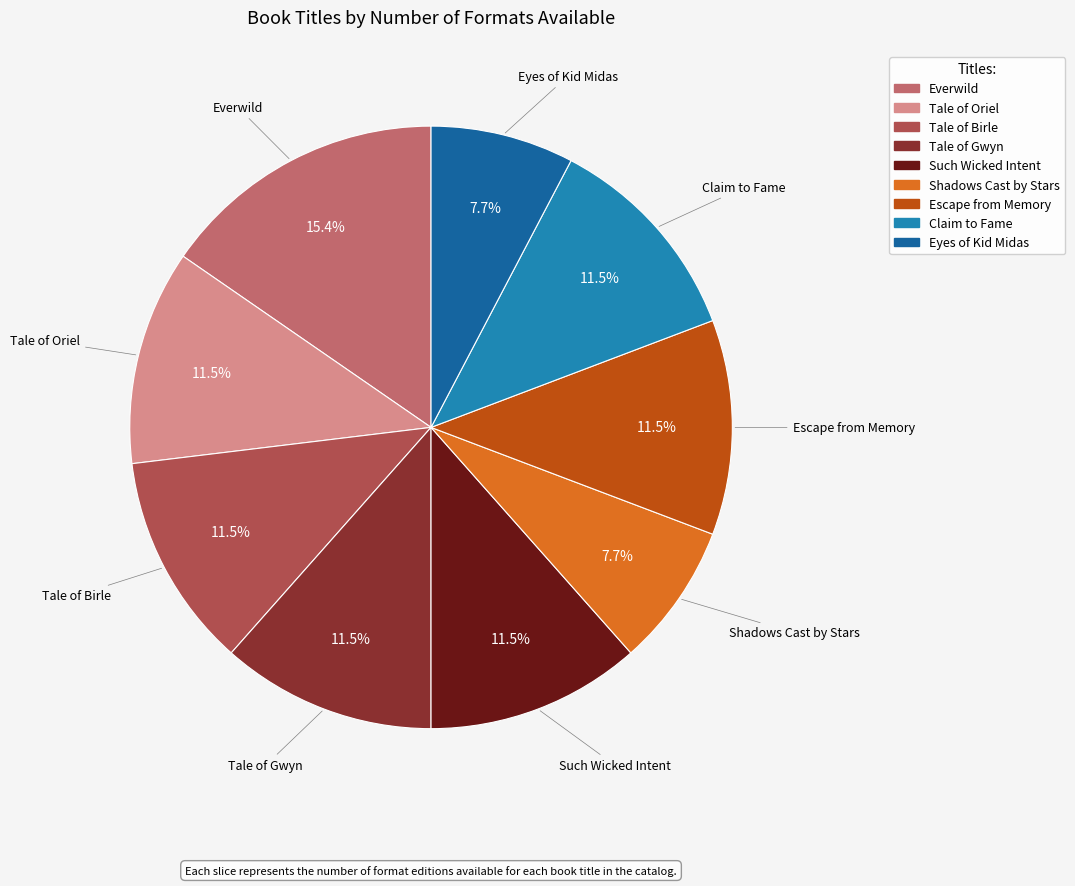

What percentage do Eyes of Kid Midas and Tale of Oriel together represent?

19.2%